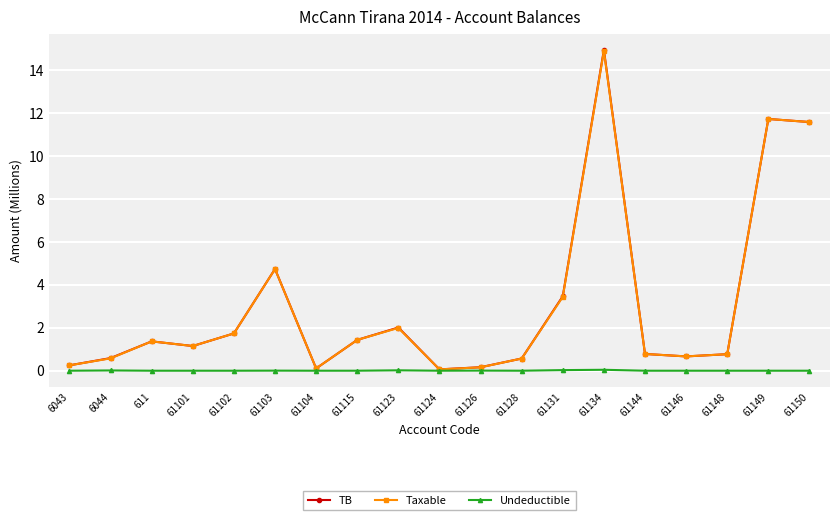

What are all the series names shown in the legend?

TB, Taxable, Undeductible